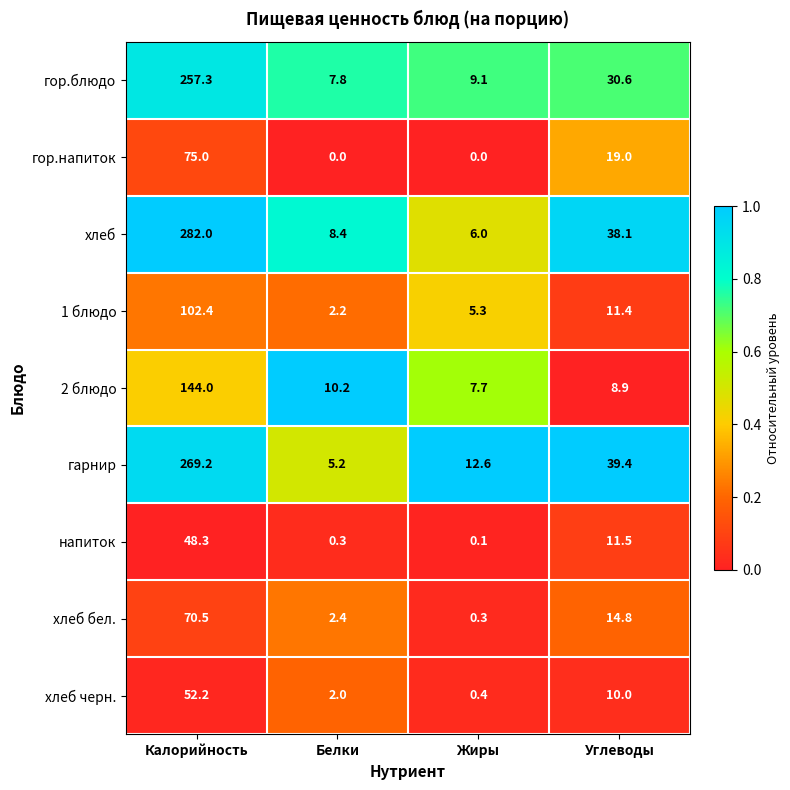

Which series has the largest range (max minus min)?

хлеб